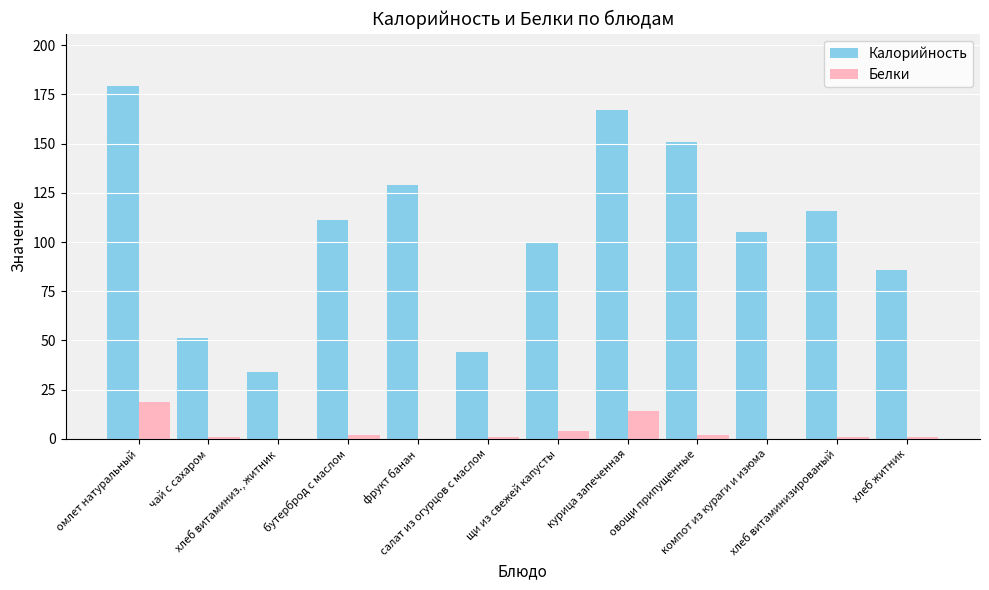

What is the sum of the Белки values at овощи припущенные and курица запеченная?

16